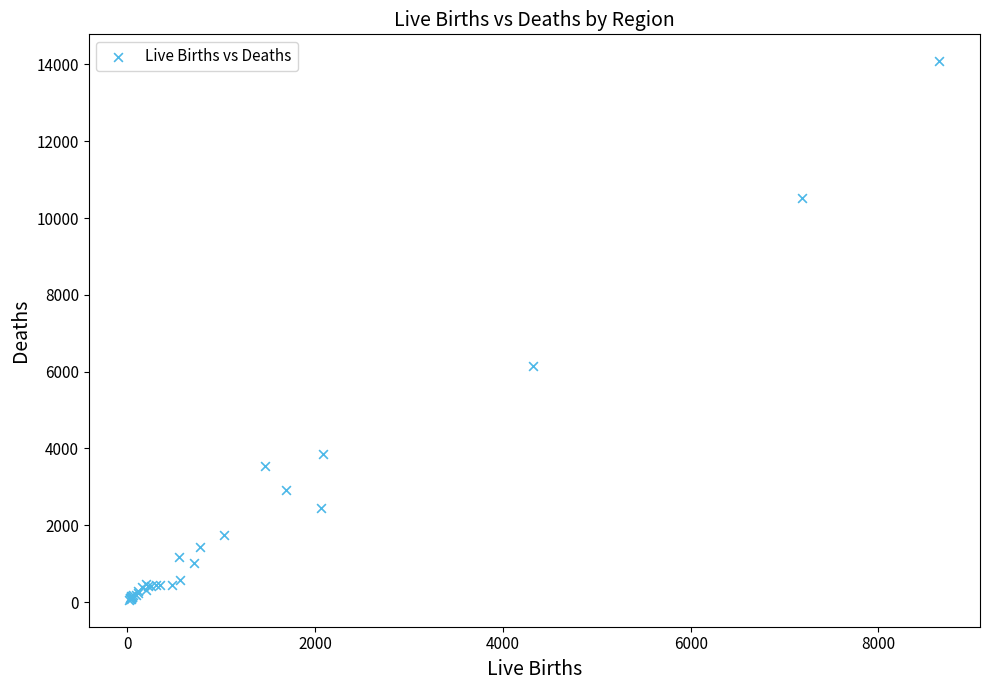

What Y value in the scatter plot is closest to 7071?

6153